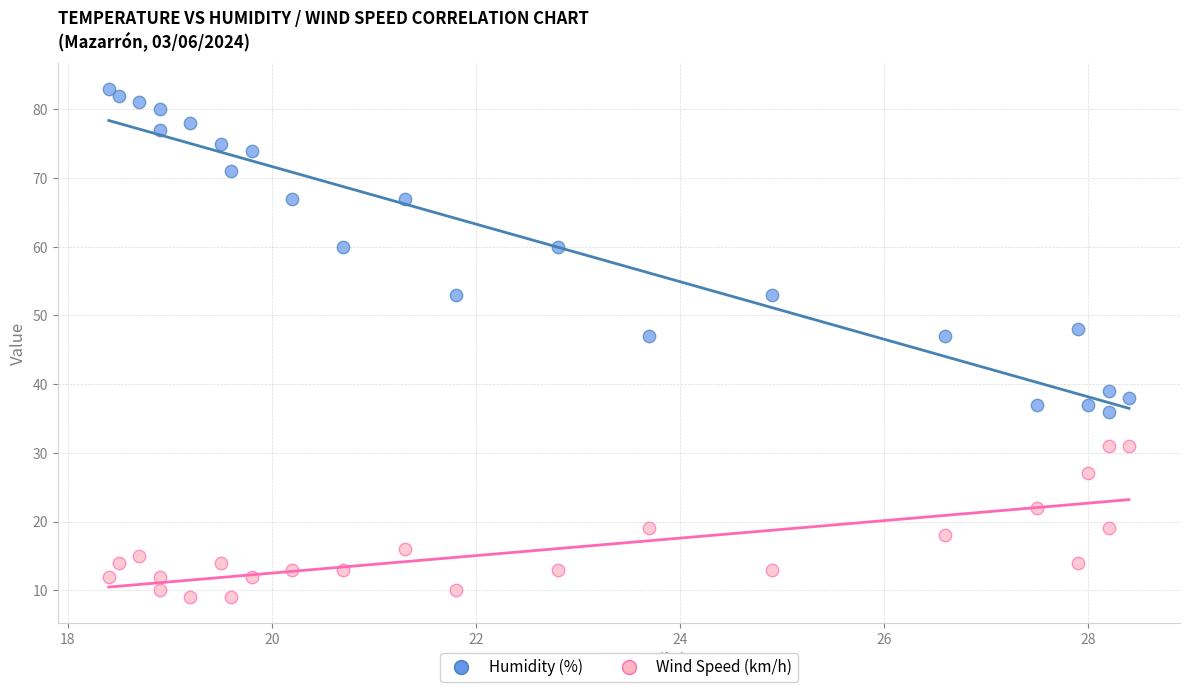

How many data points are displayed?

46